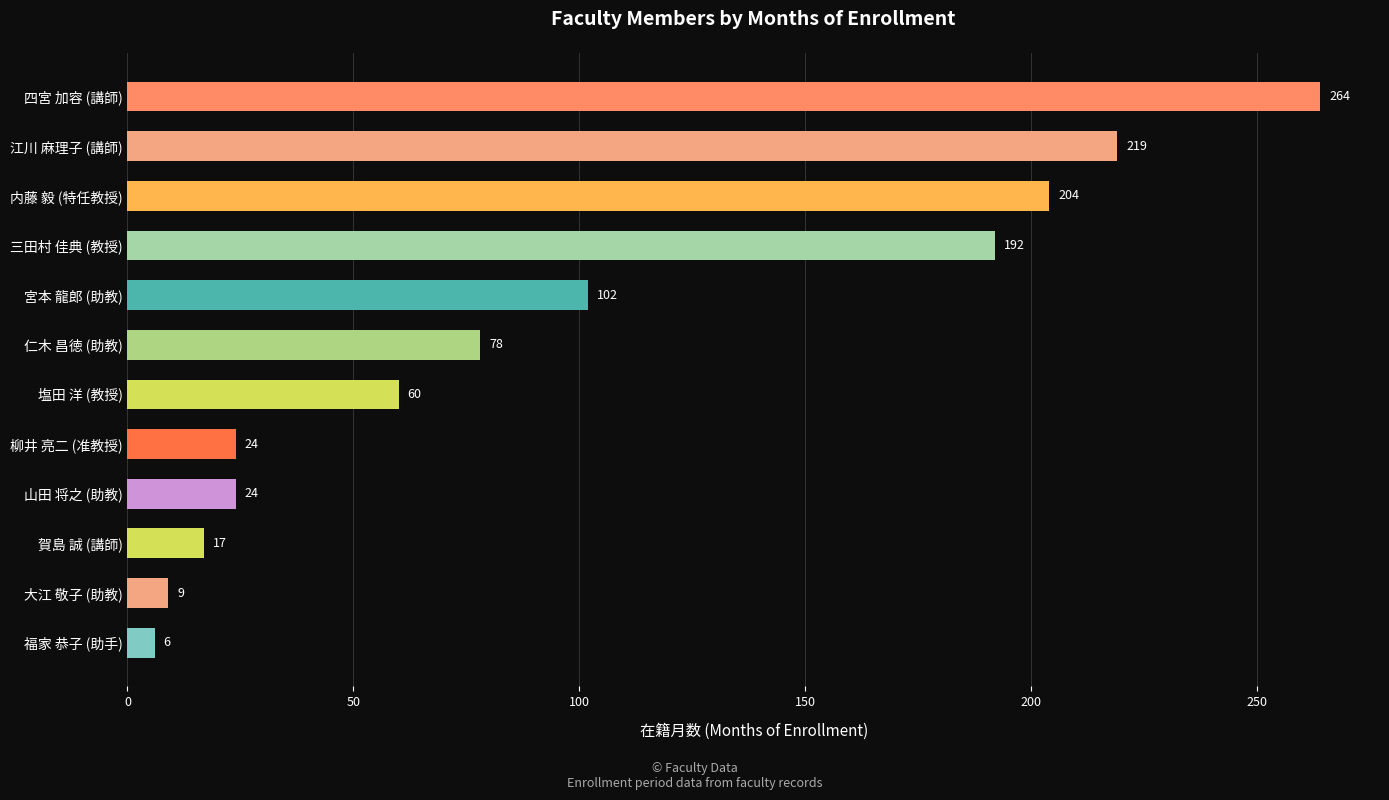

Approximately how many times larger is the value at 柳井 亮二 (准教授) compared to 大江 敬子 (助教)?

2.7